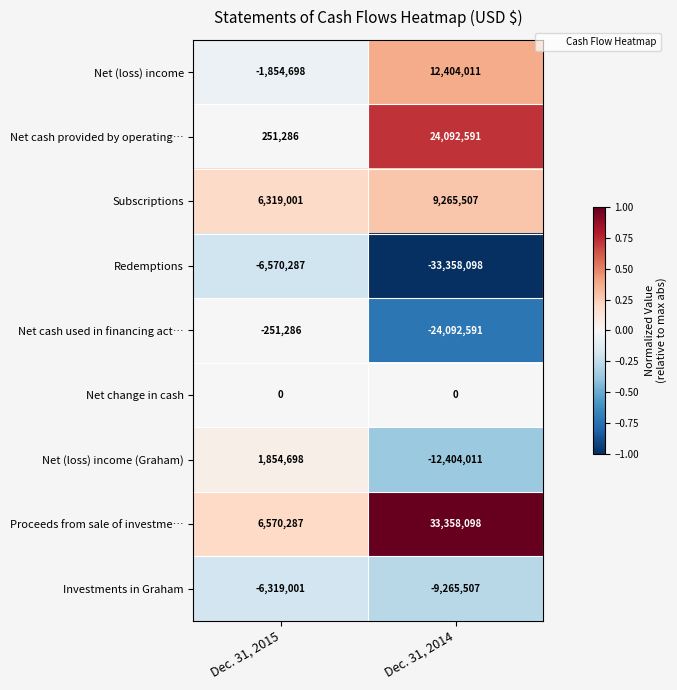

What is the minimum value shown in the chart?

-33358098